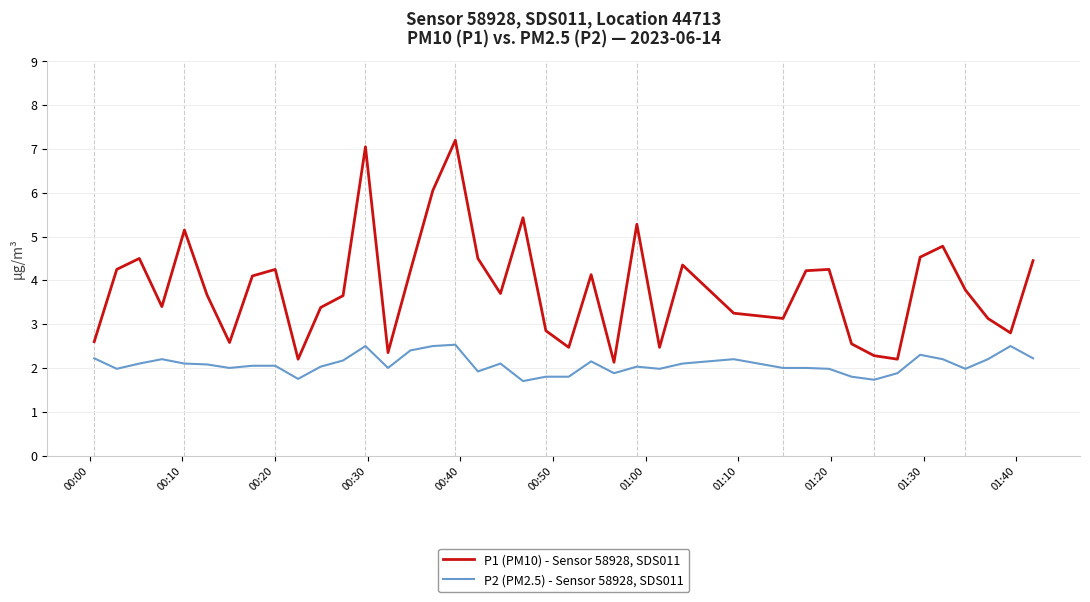

Which series has the largest range (max minus min)?

P1 (PM10) - Sensor 58928, SDS011